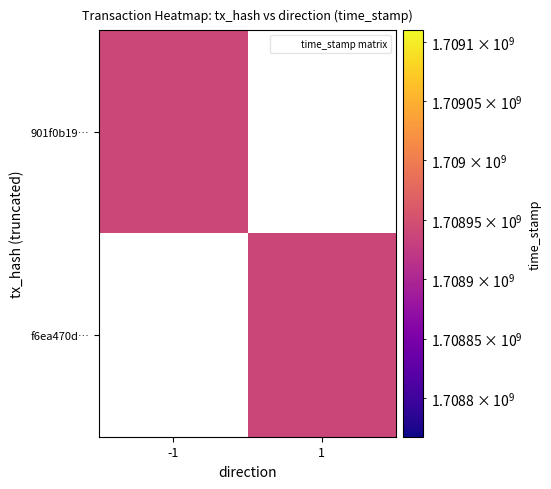

The 901f0b19b43c334019ccbed93b7965be5b6ec30 series shows 640056139 at time_stamp. True or false?

False